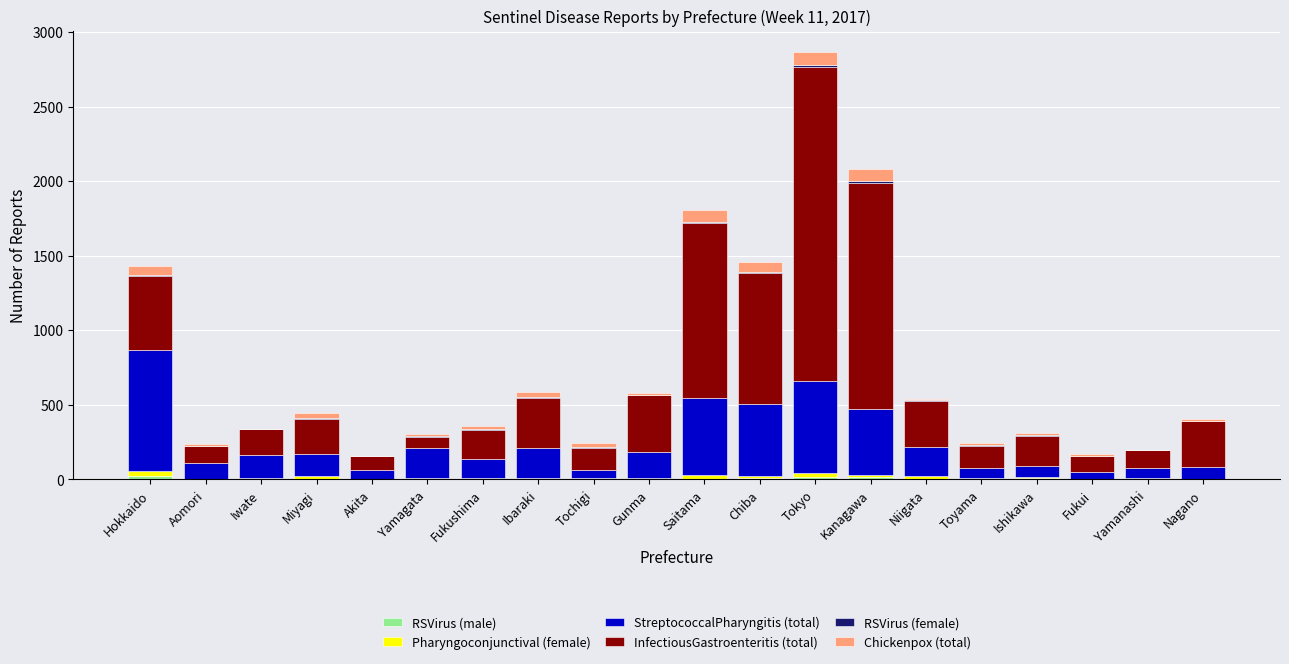

At which category is the sum across all series the highest?

Tokyo